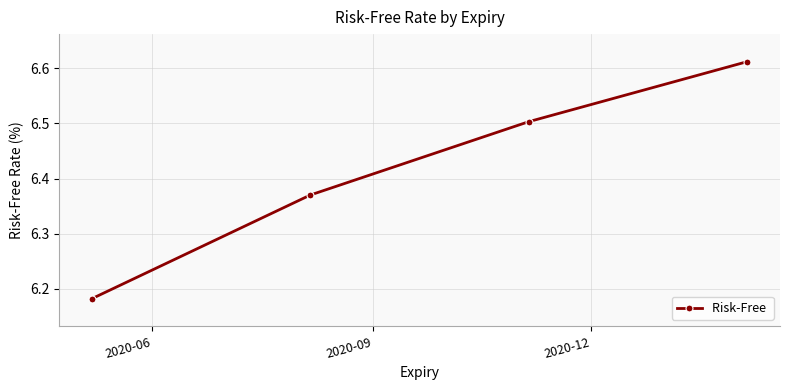

What is the value of the 3rd point from the left?

6.5